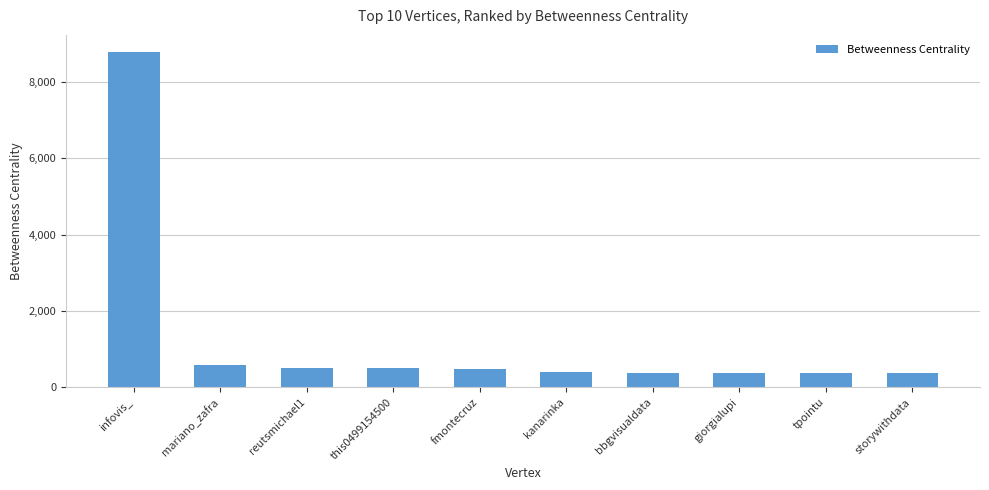

Which label corresponds to the largest value in the chart?

infovis_